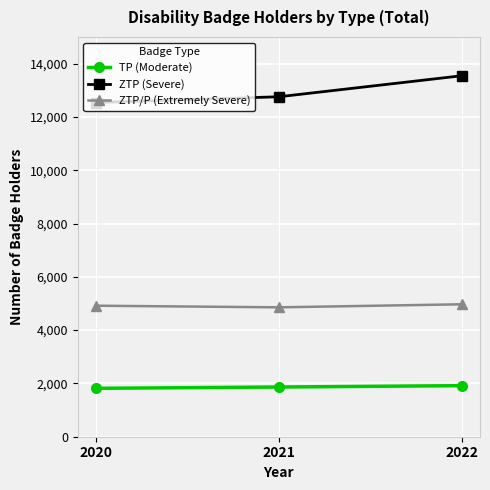

Rank the series at 2022 from highest to lowest value.

ZTP (Severe), ZTP/P (Extremely Severe), TP (Moderate)